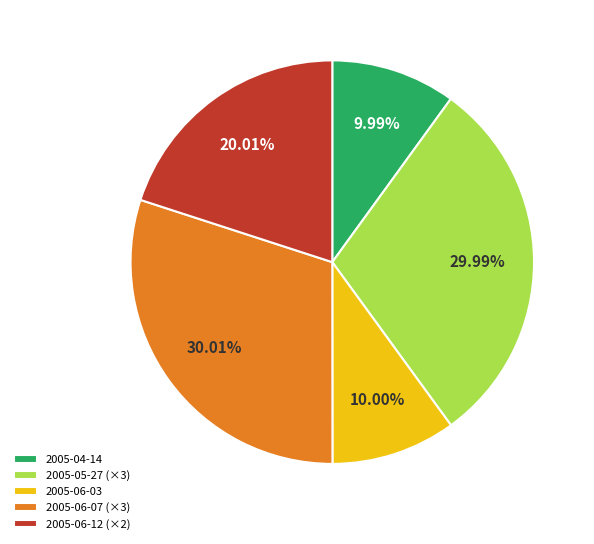

Is the sum of 2005-06-07 (×3) and 2005-04-14 greater than half?

No